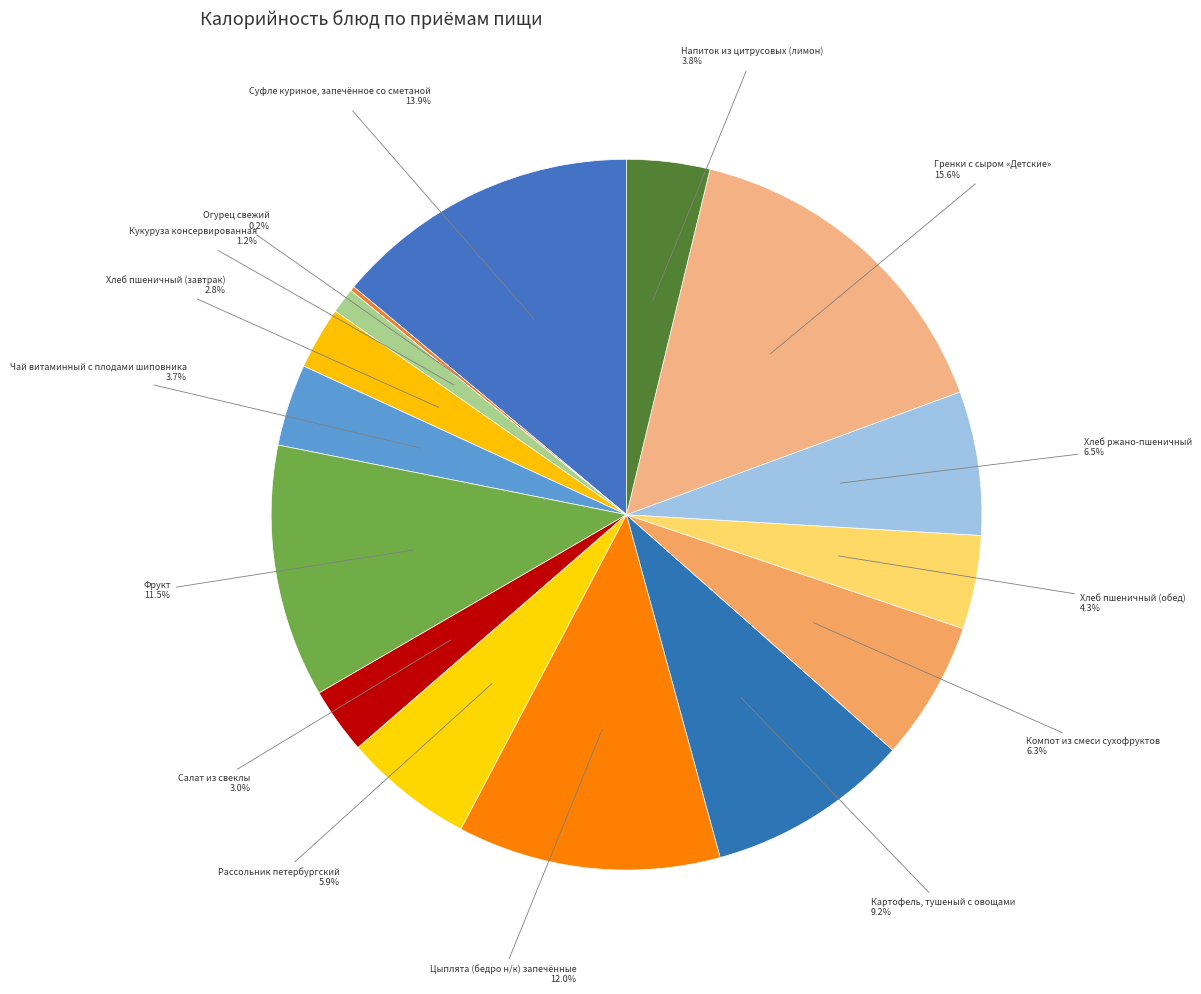

Which category has the biggest portion of the pie?

Гренки с сыром «Детские»